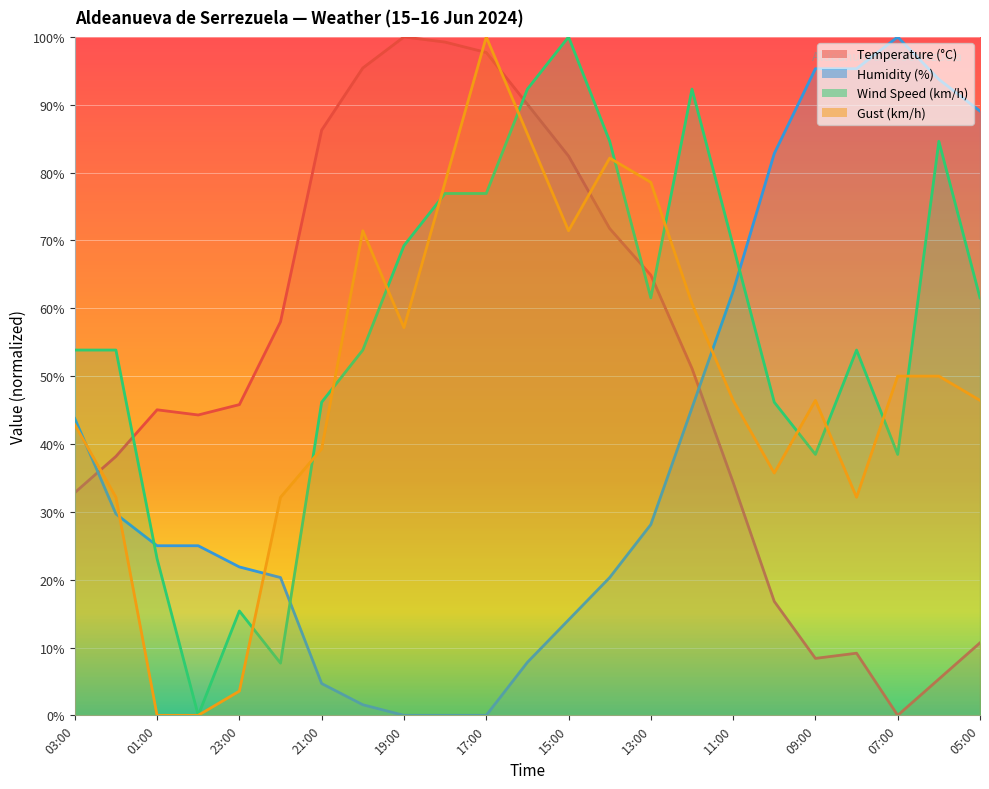

Which has a higher value, 14:00 or 08:00?

14:00